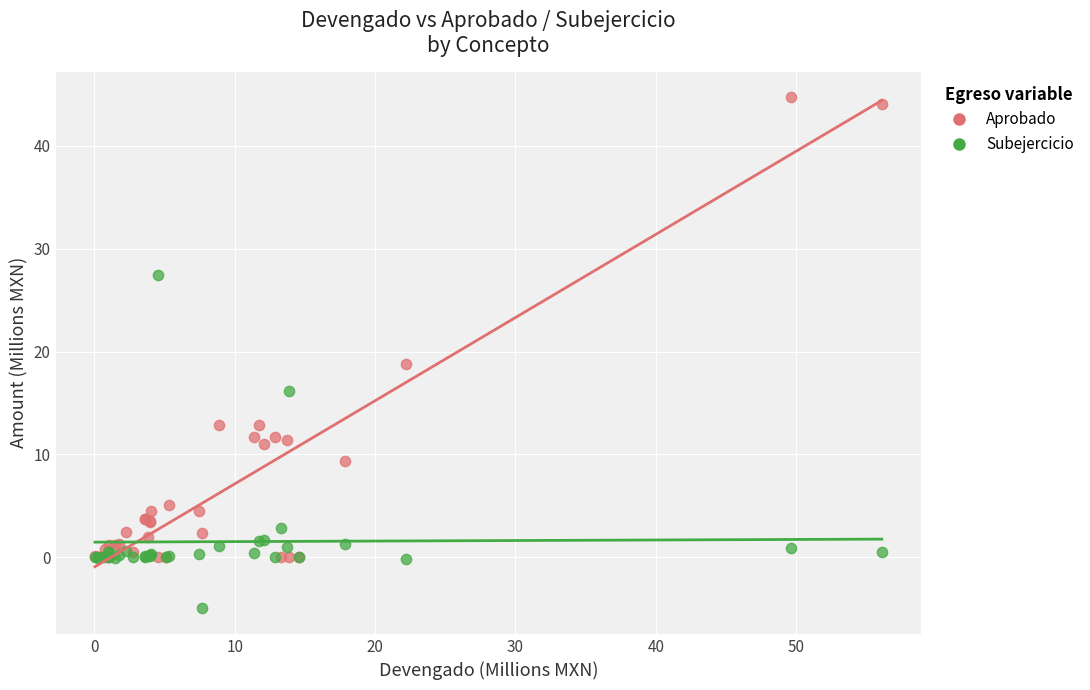

In the Aprobado series, what Y value is closest to 22?

18.8